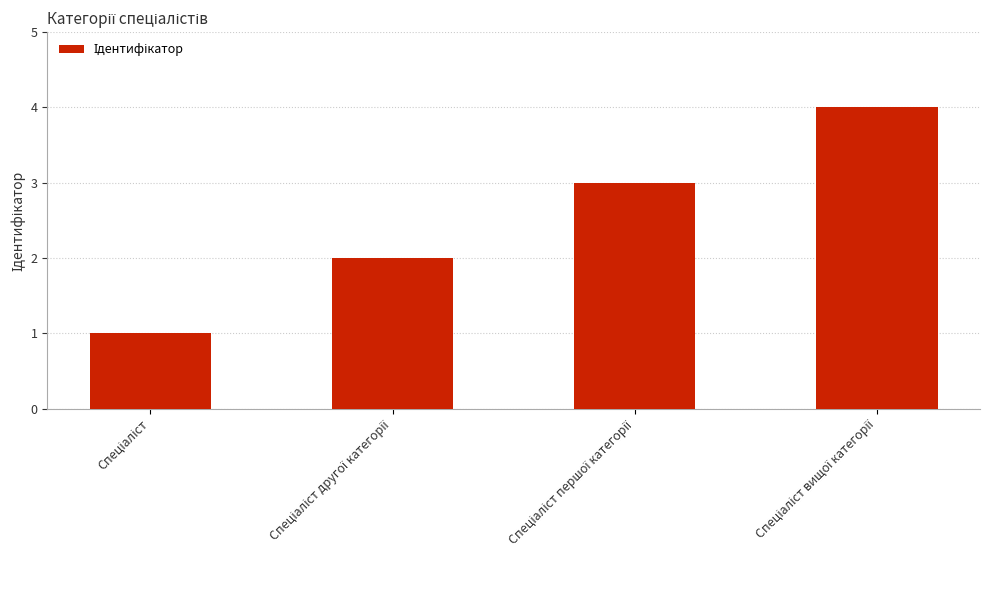

What is the difference between the maximum and minimum values?

3